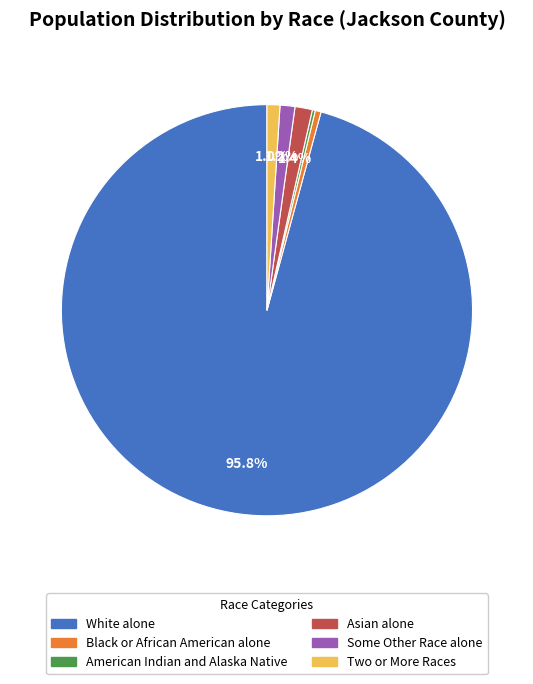

True or false: Black or African American alone accounts for 0% of the total.

True